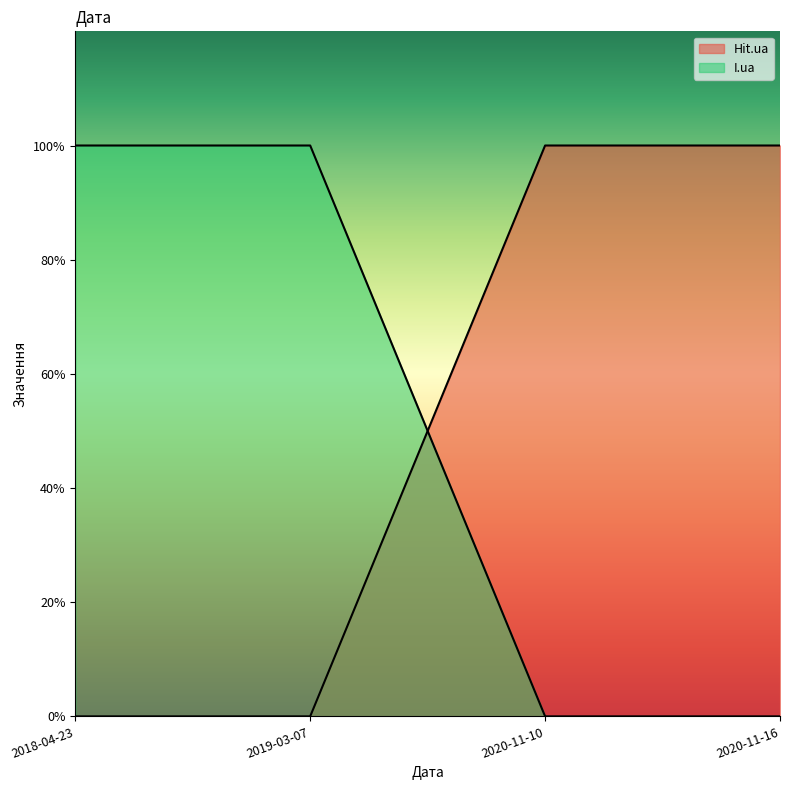

How many intersections are there between Hit.ua and I.ua?

1